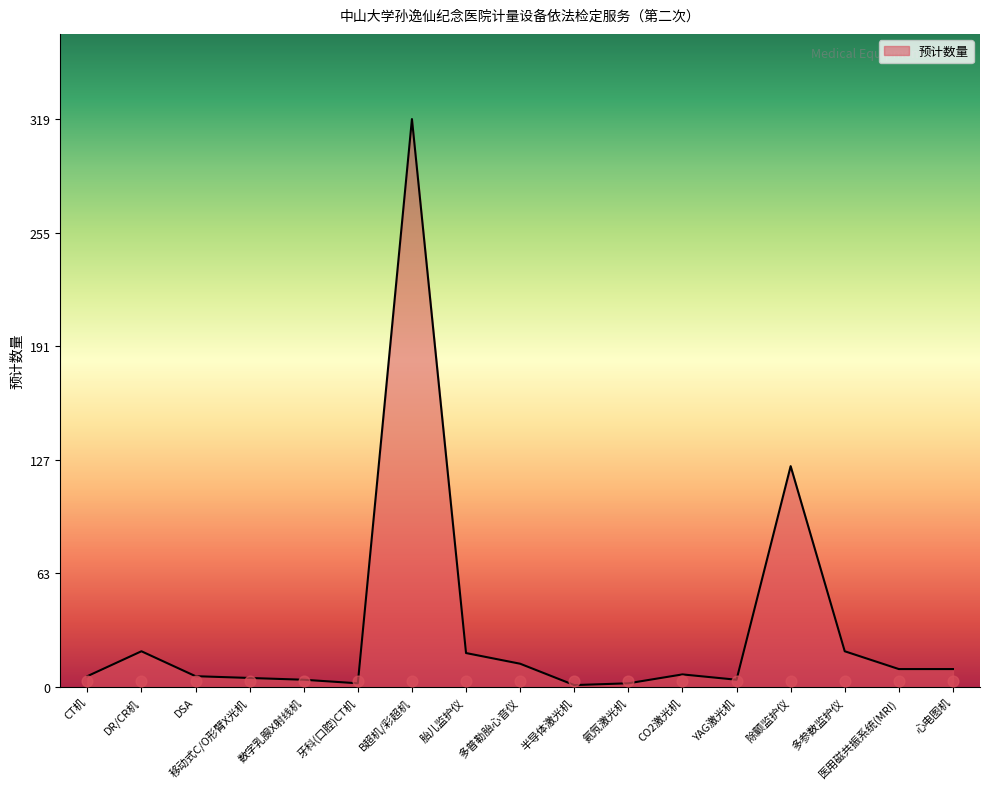

What is the change in value from CT机 to YAG激光机?

-2